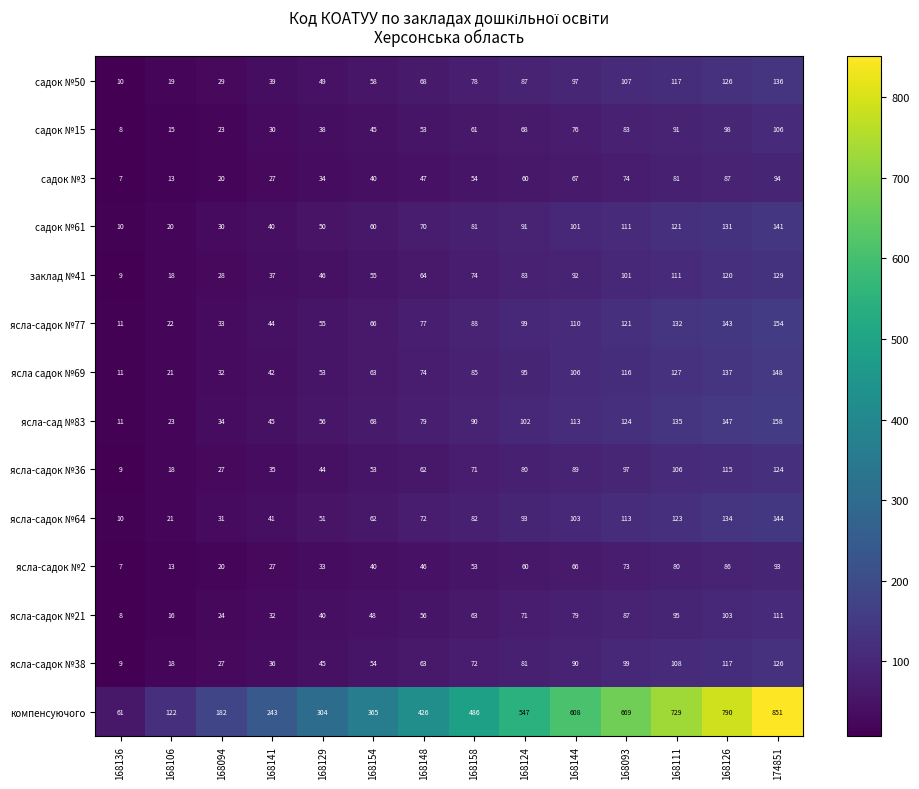

The value of ясла-садок №77 at 168144 is 66. True or false?

False